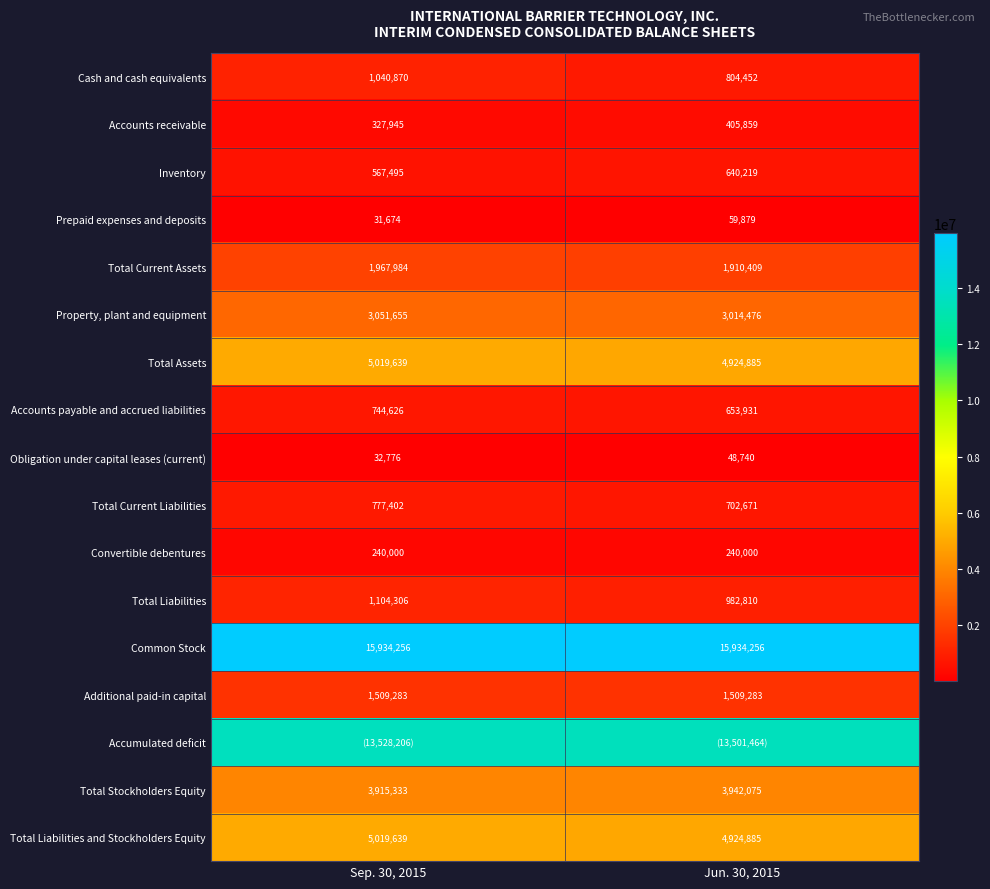

At which category is the sum across all series the highest?

Sep. 30, 2015